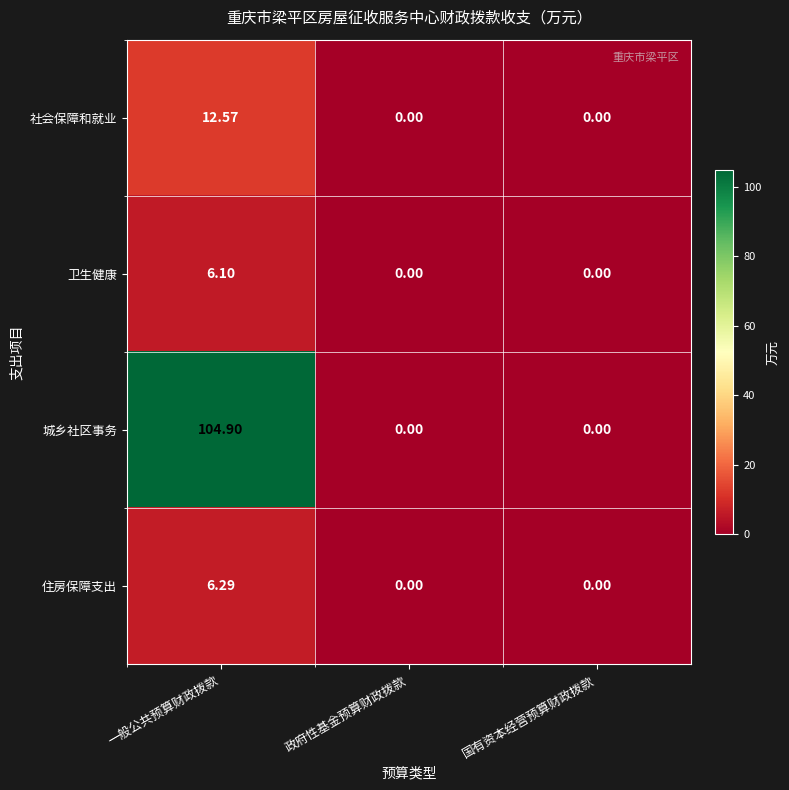

Which label corresponds to the largest value in the chart?

一般公共预算财政拨款